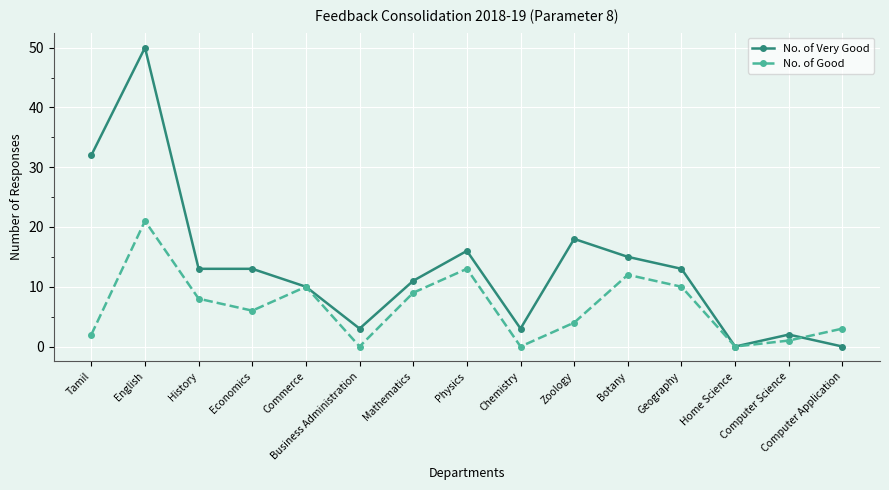

How many categories are shown in the chart?

15